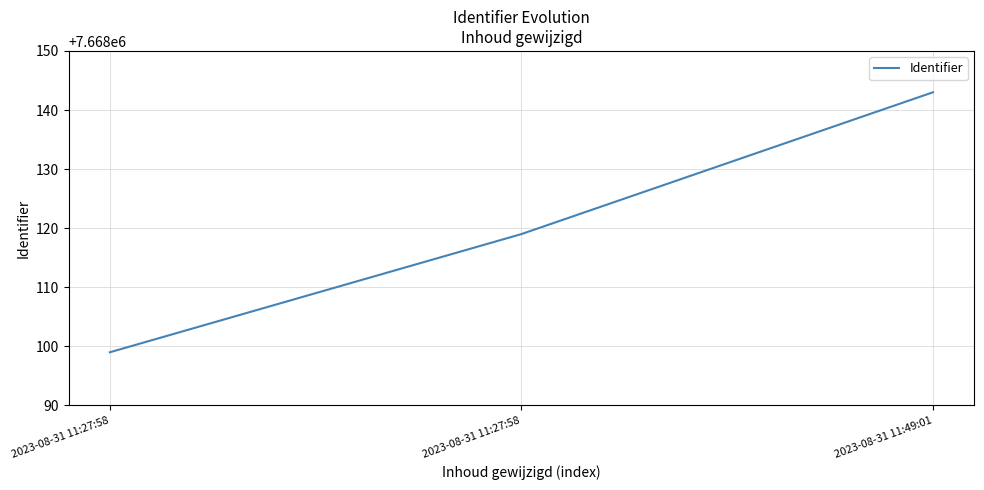

Which has a higher value, 2023-08-31 11:49:01 or 2023-08-31 11:27:58?

2023-08-31 11:49:01